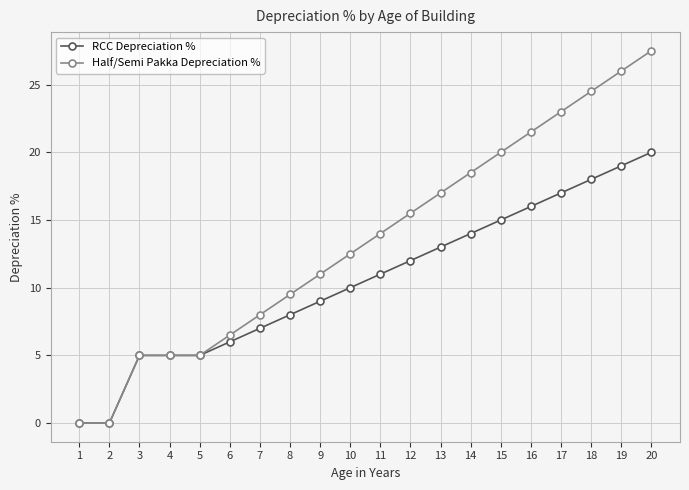

True or false: Half/Semi Pakka Depreciation % has more than 1 points higher than both neighbors.

False